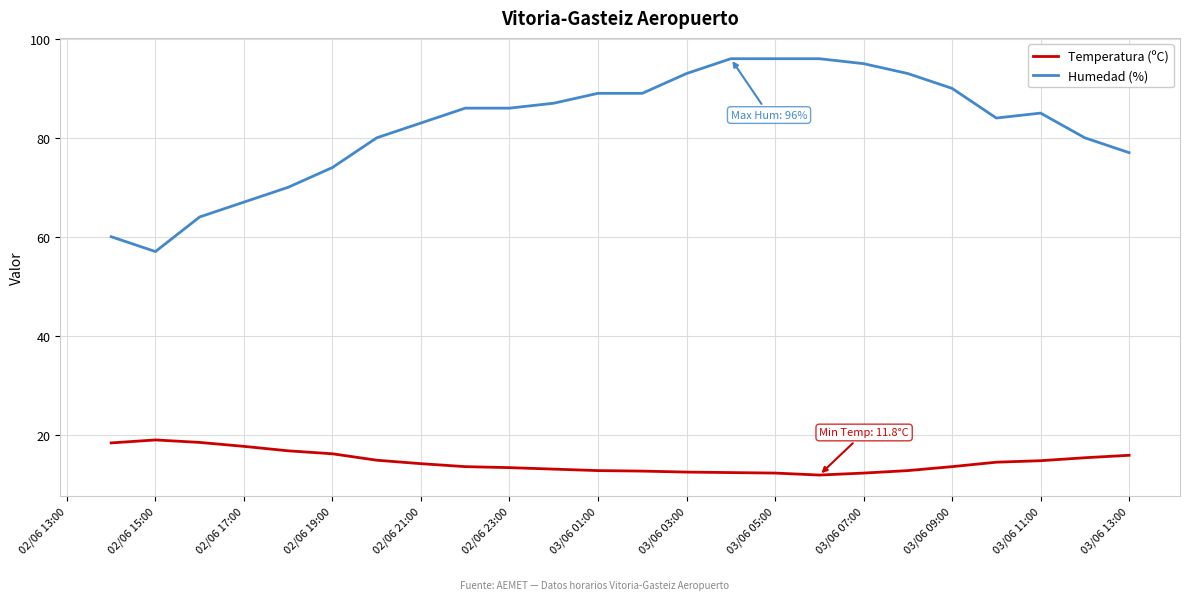

What is the difference between the maximum and minimum values in the Humedad (%) series?

39.0